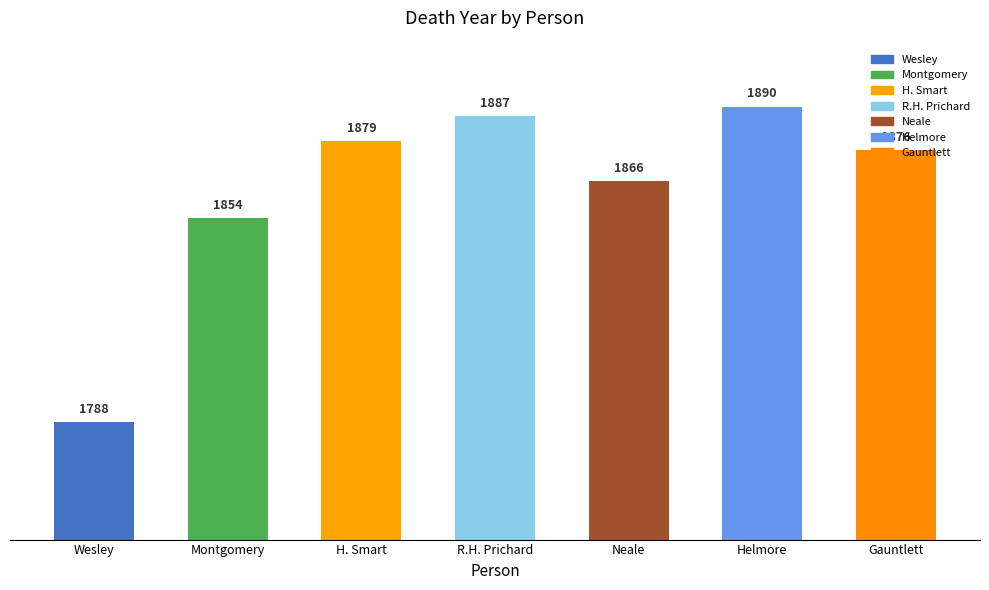

What is the label of the 5th bar from the right?

H. Smart